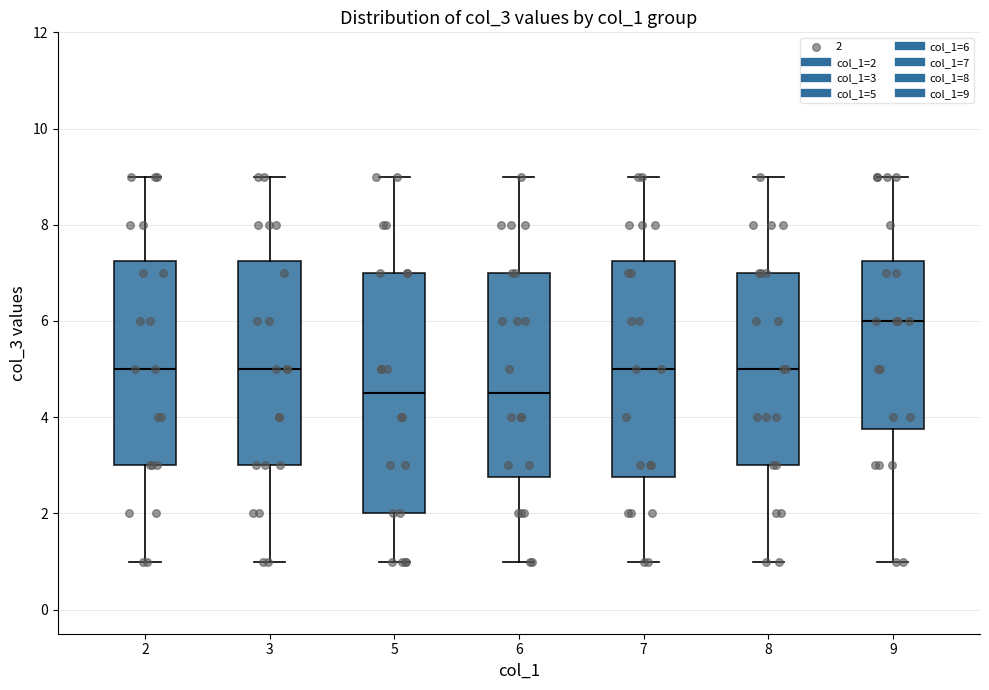

Which box is the tallest, from its lower edge to its upper edge?

5